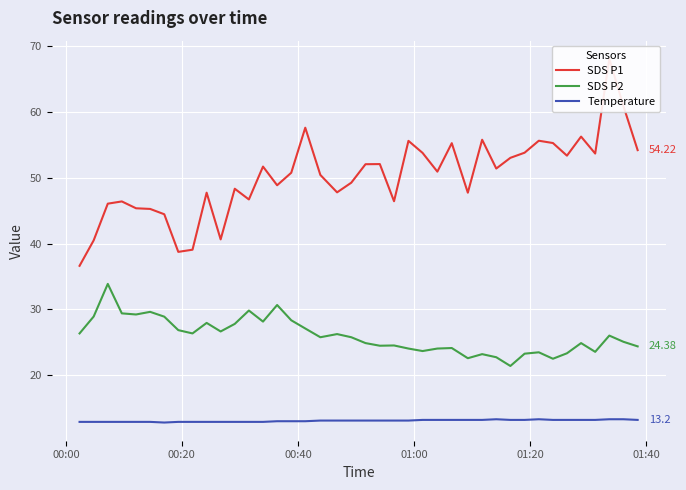

True or false: Temperature and SDS P2 cross at least once.

False